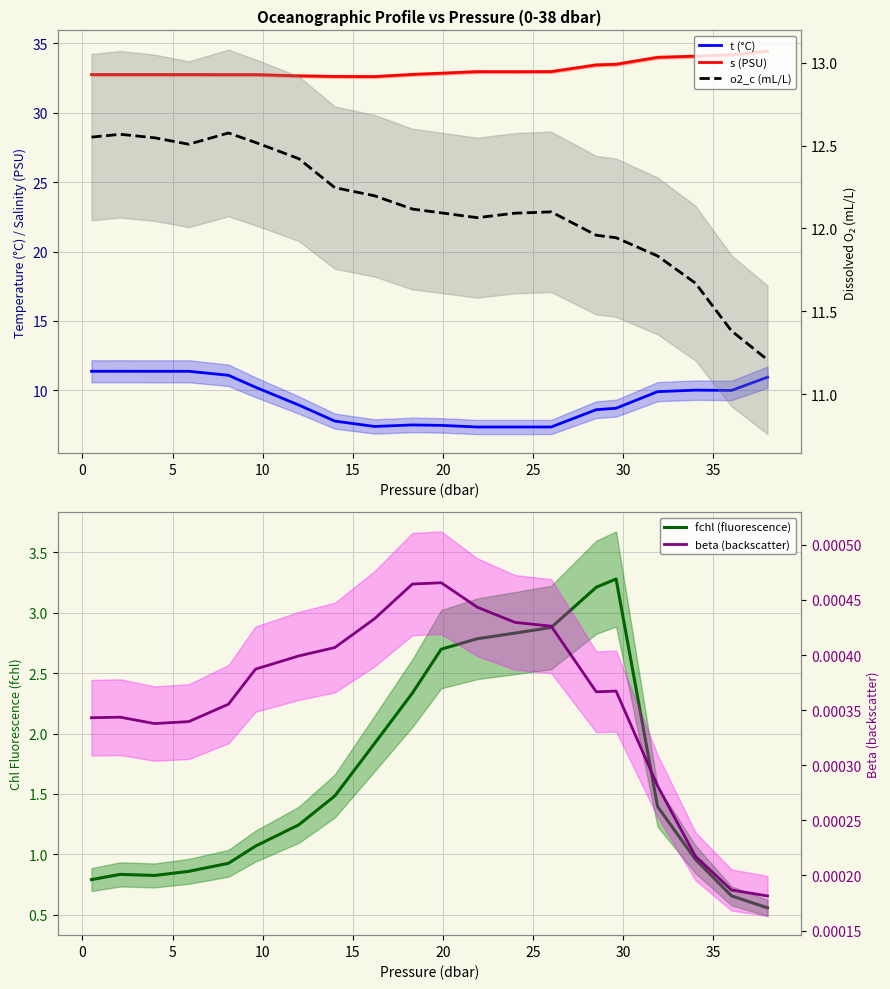

Does the chart display data point markers on the line(s)?

No